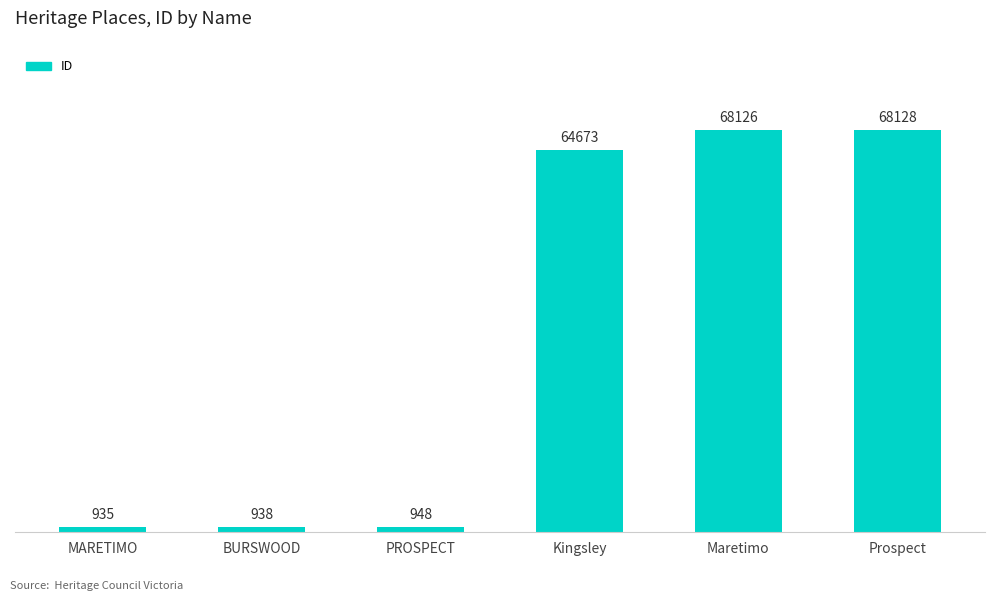

Reading left to right, list all the values displayed in this chart.

935	938	948	64673	68126	68128